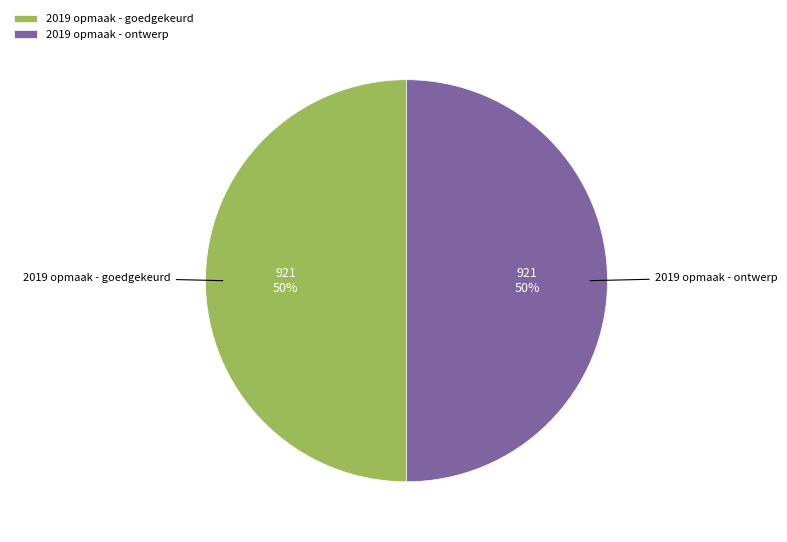

To the nearest percent, what percentage of the pie is 2019 opmaak - goedgekeurd?

50%